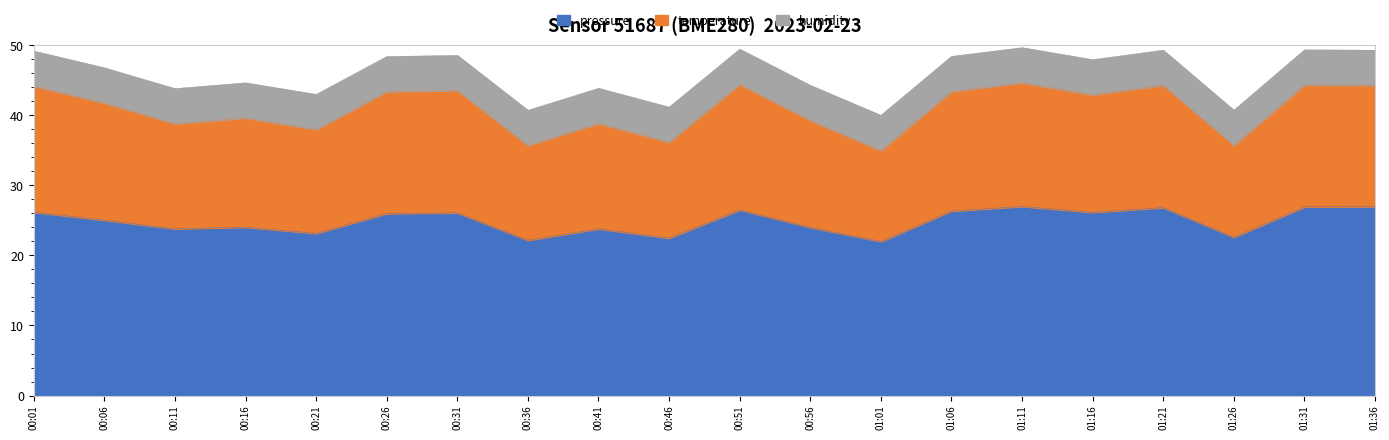

True or false: pressure and temperature intersect in this chart.

False